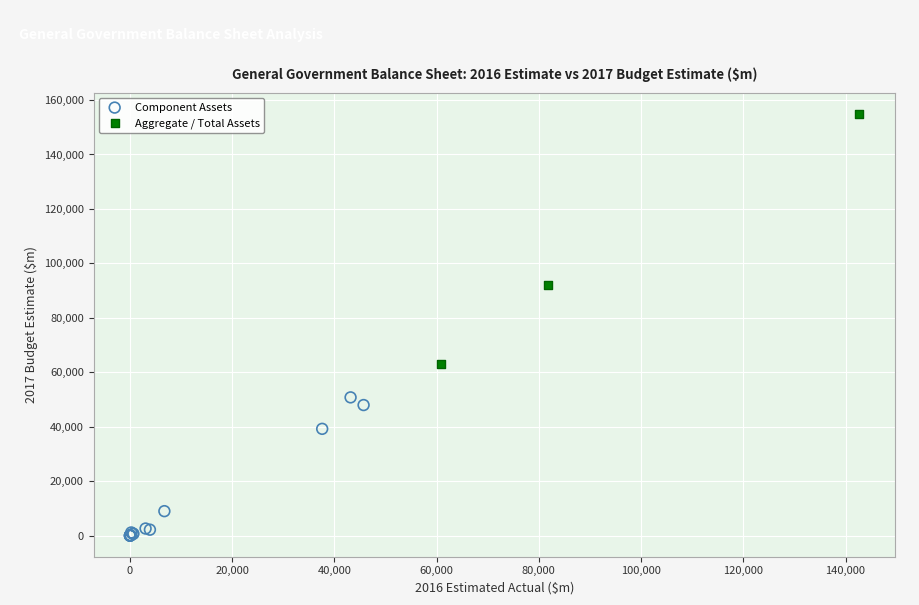

Which series has the largest Y range (max minus min)?

Aggregate / Total Assets